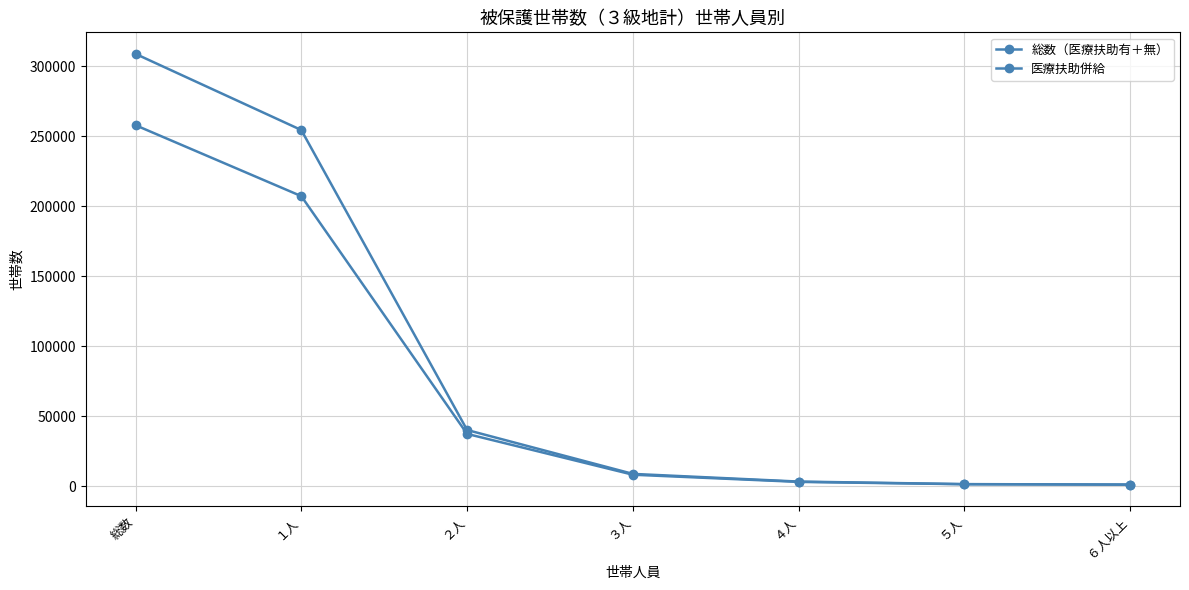

Is this an area chart (filled region under the line)?

No